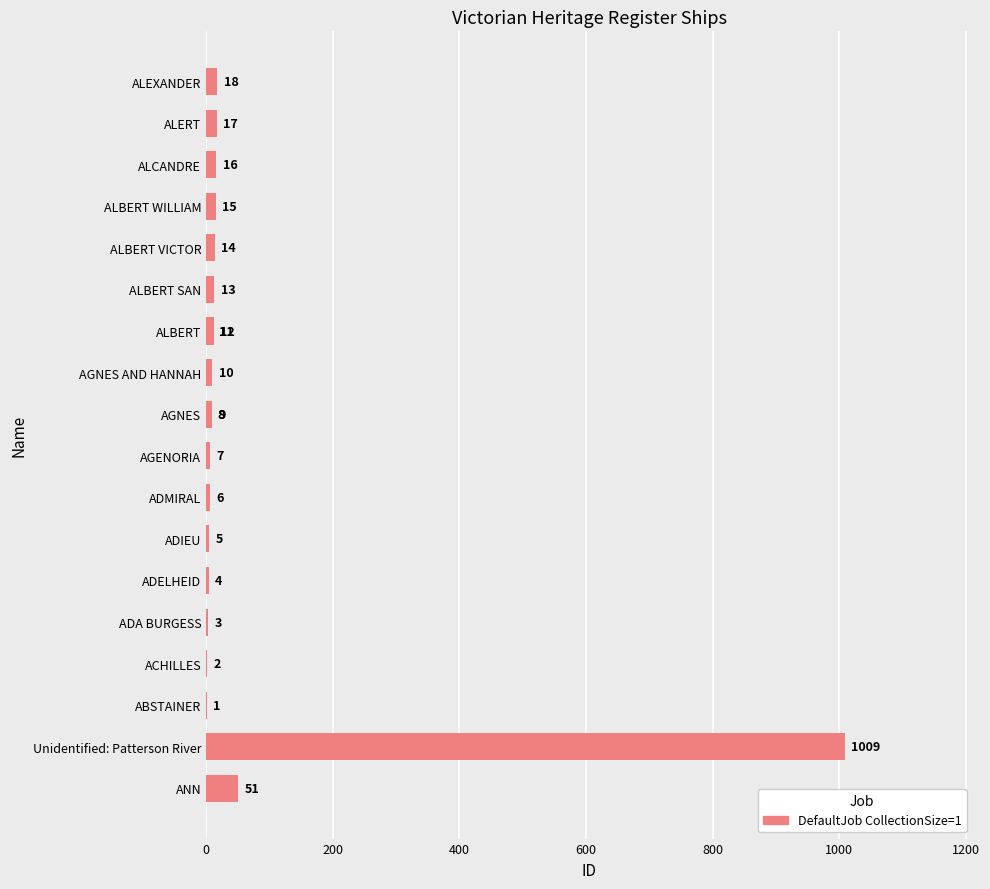

Does the chart contain stacked bars?

No